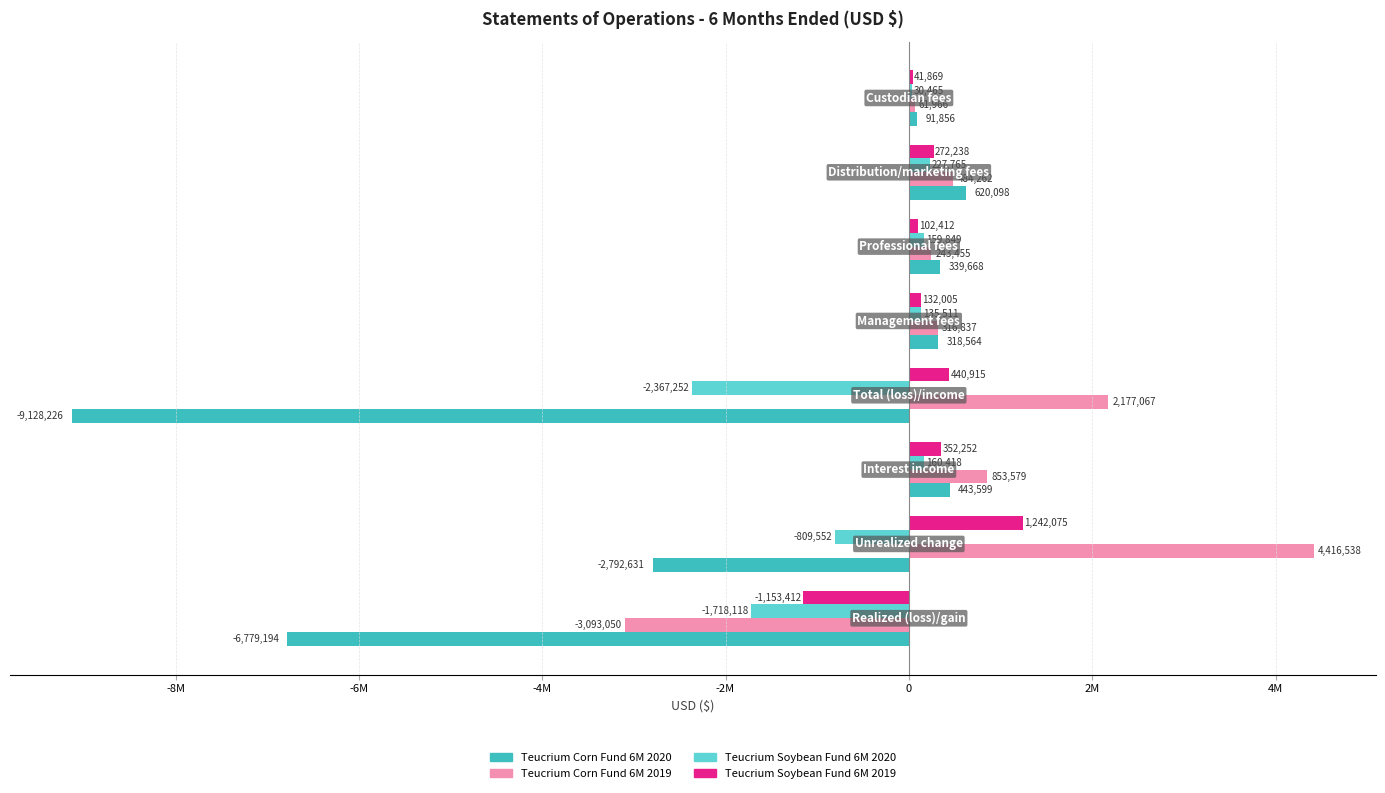

What are all the series names shown in the legend?

Teucrium Corn Fund 6M 2020, Teucrium Corn Fund 6M 2019, Teucrium Soybean Fund 6M 2020, Teucrium Soybean Fund 6M 2019